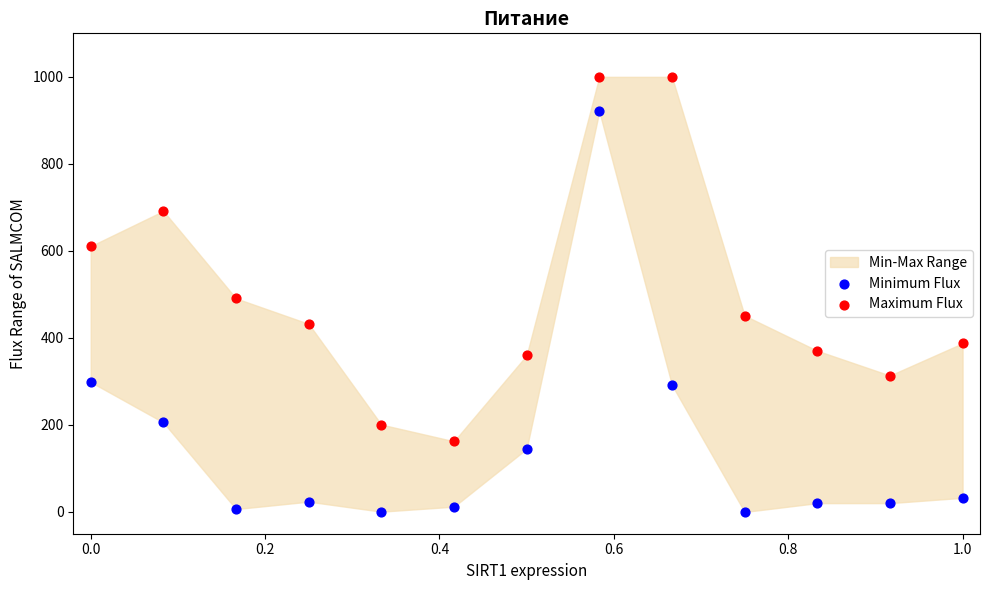

In the Maximum Flux series, what Y value is closest to 581?

610.8